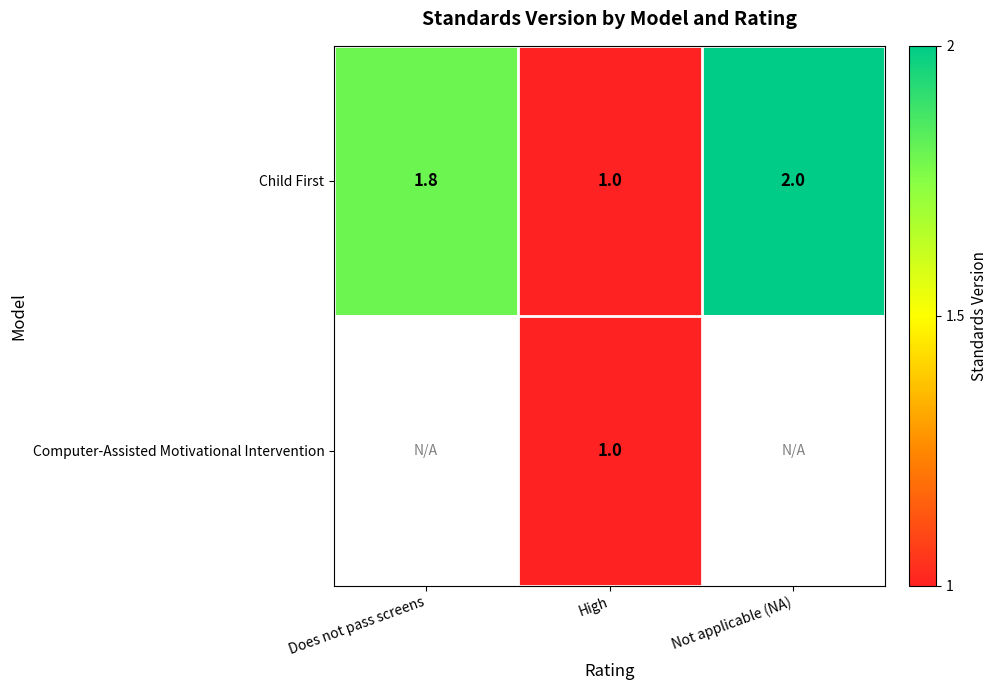

What is the difference between the maximum and minimum values in the Child First series?

1.0